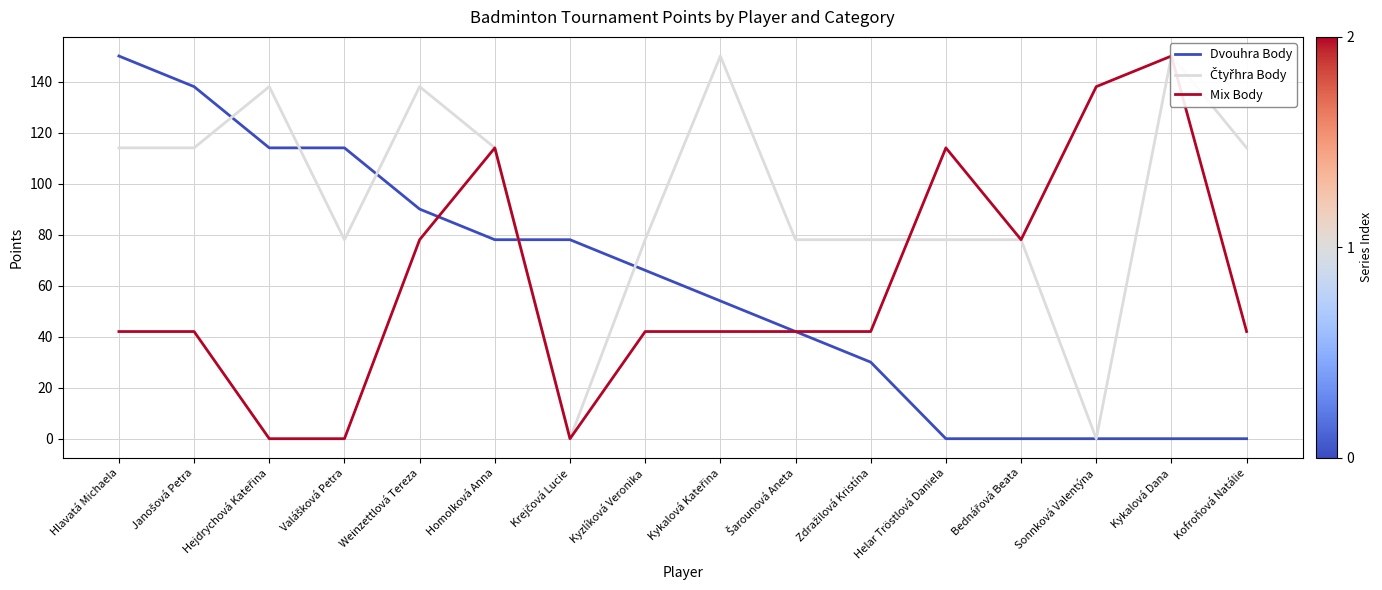

What is the total value across all series at Sonnková Valentýna?

138